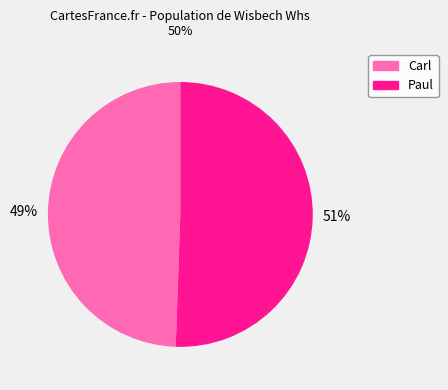

How many segments does this pie chart have?

2